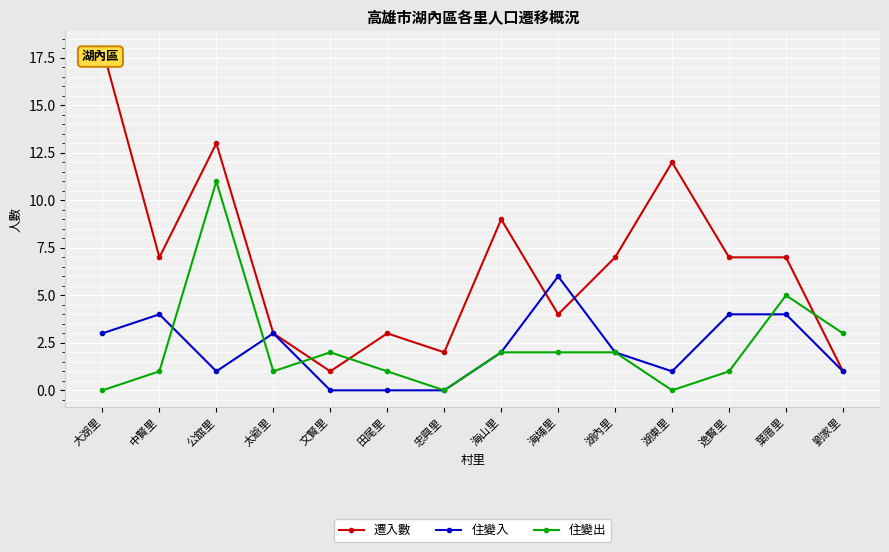

Count the number of categories in the chart.

14